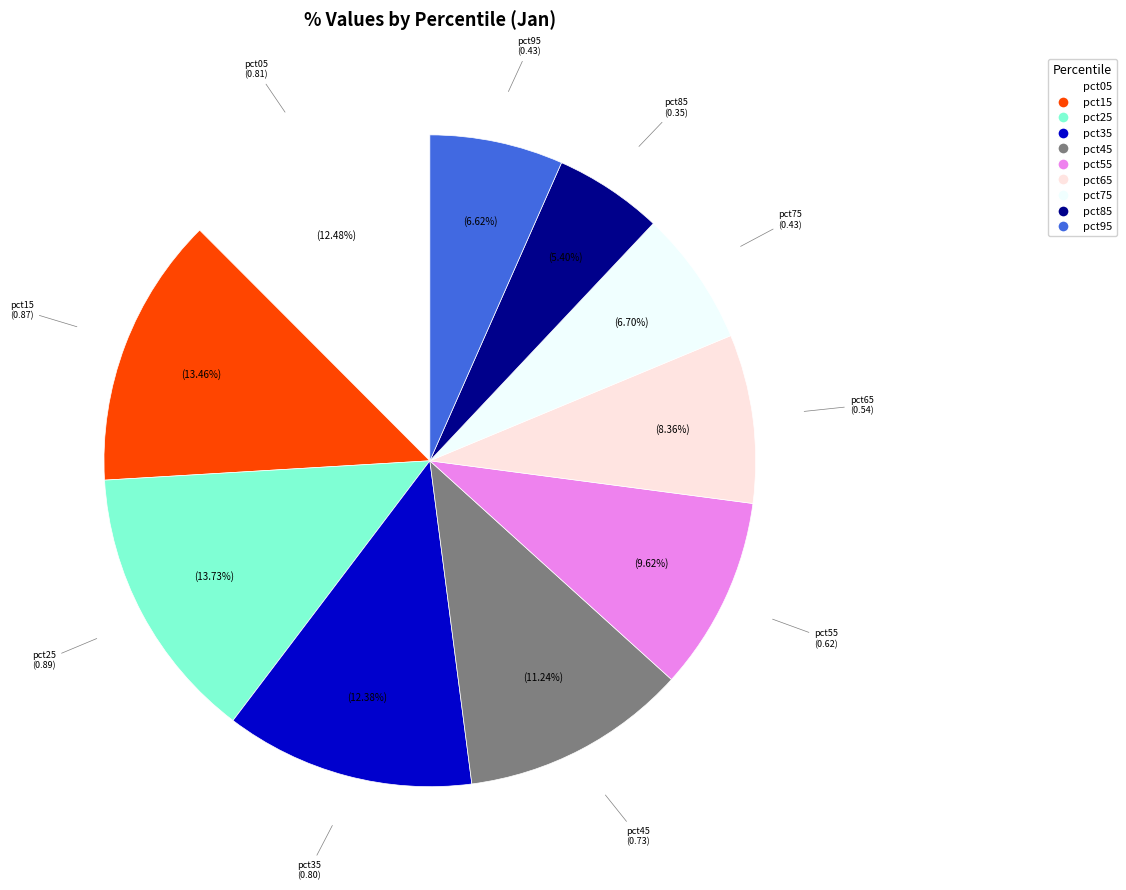

Count the number of slices in the pie.

10